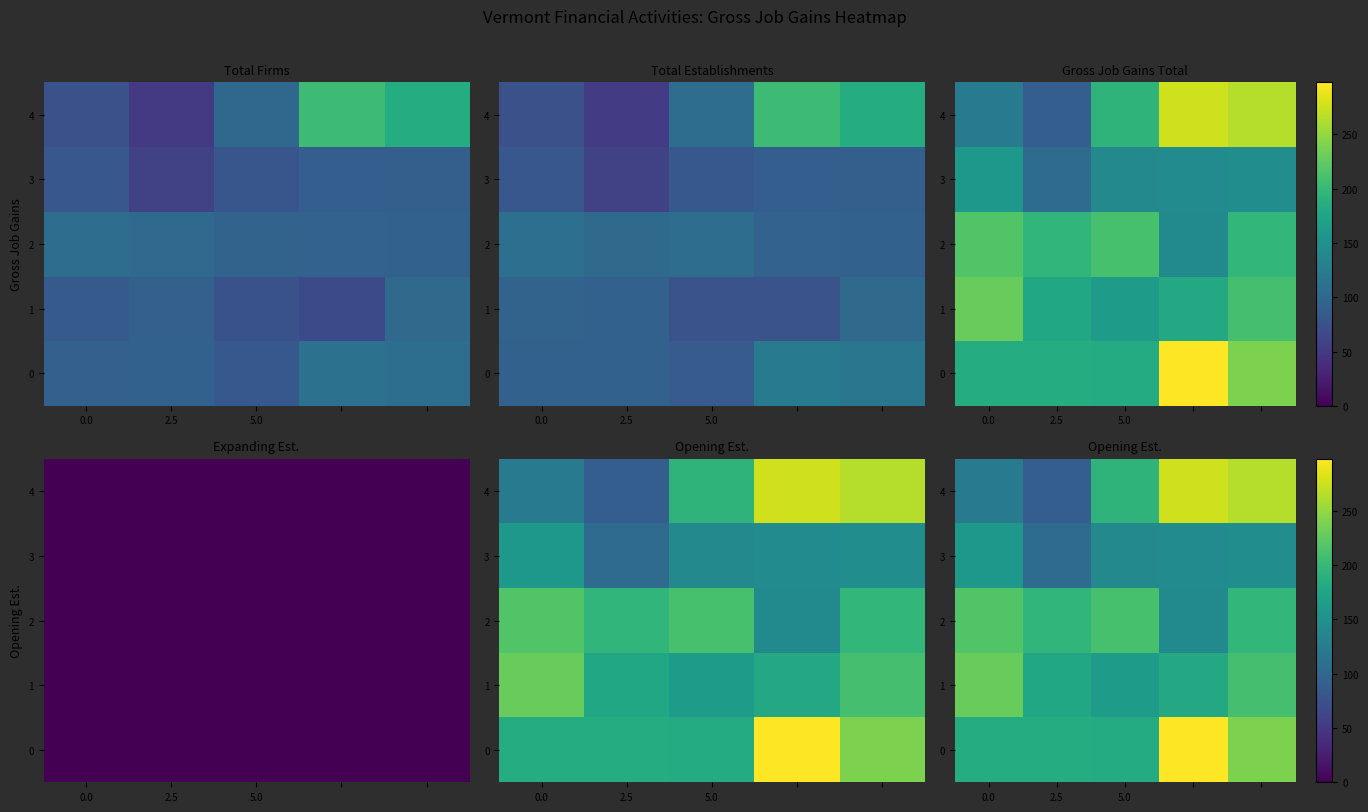

Which category has the lowest value across all series?

2.5